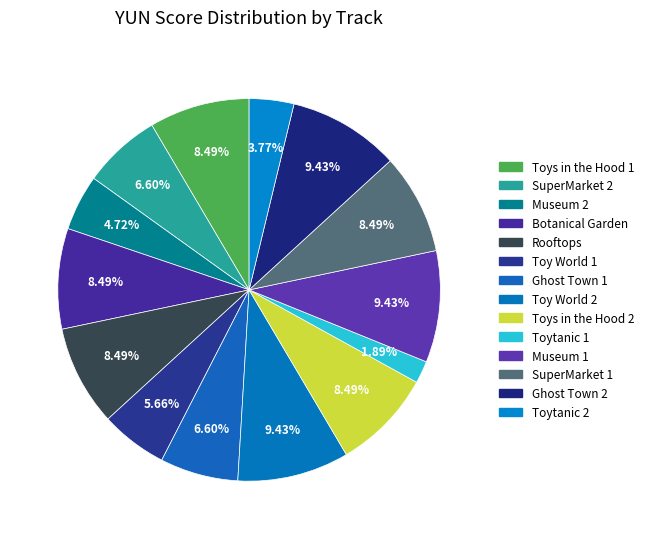

The Museum 1 slice represents 1% of the pie. True or false?

False